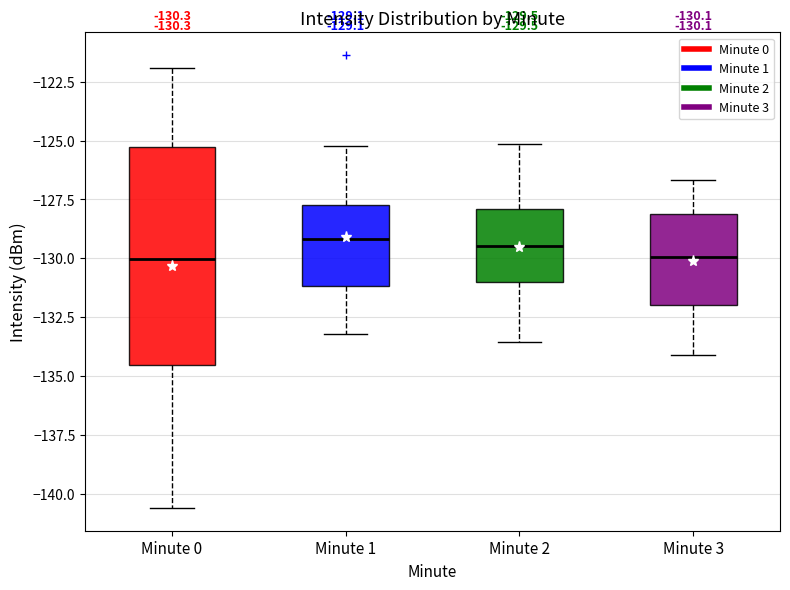

Which box is the tallest, from its lower edge to its upper edge?

Minute 0